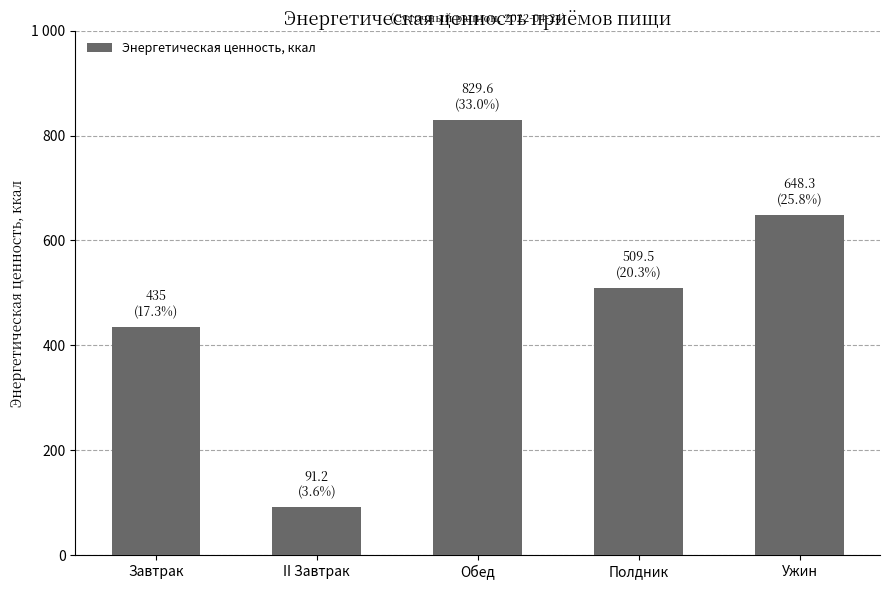

Does the chart contain any negative values?

No